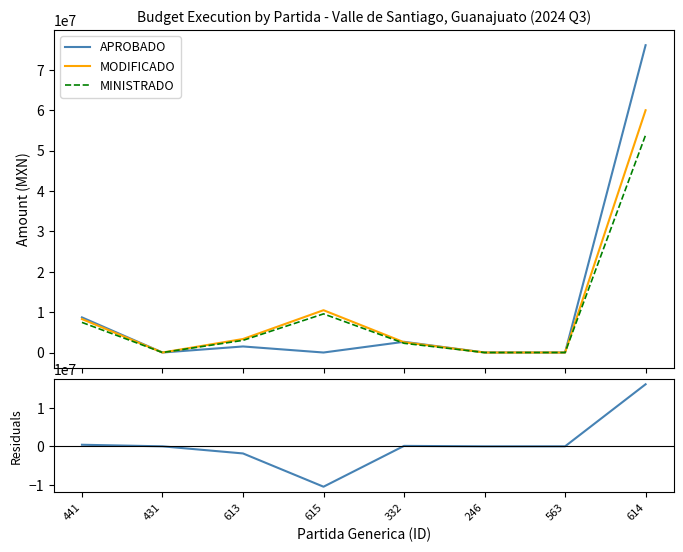

What is the greatest value displayed?

76145000.0